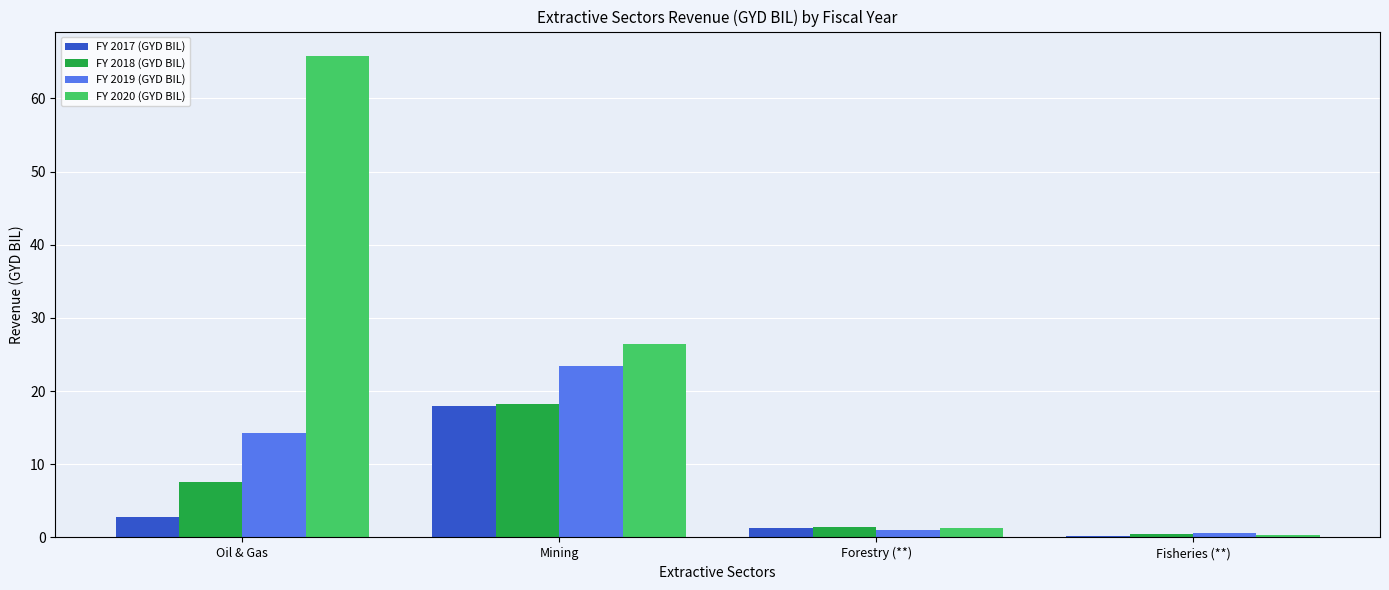

What is the label of the 3rd bar from the right?

Mining